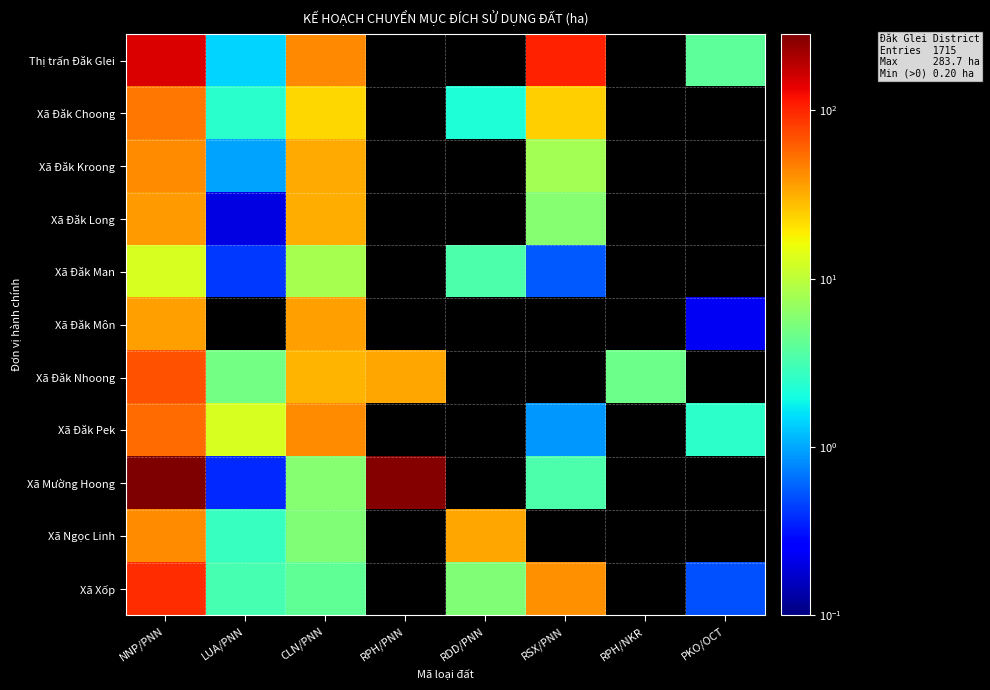

Between RPH/PNN and RSX/PNN, which series saw the biggest shift?

Xã Mường Hoong